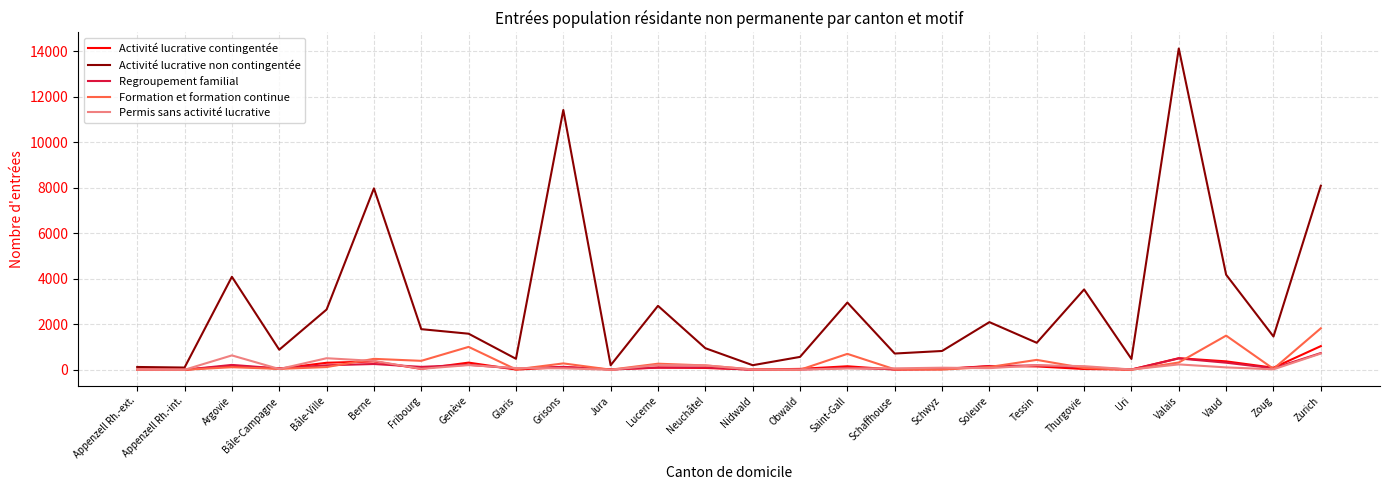

The Activité lucrative non contingentée series shows 2647 at Bâle-Ville. True or false?

True